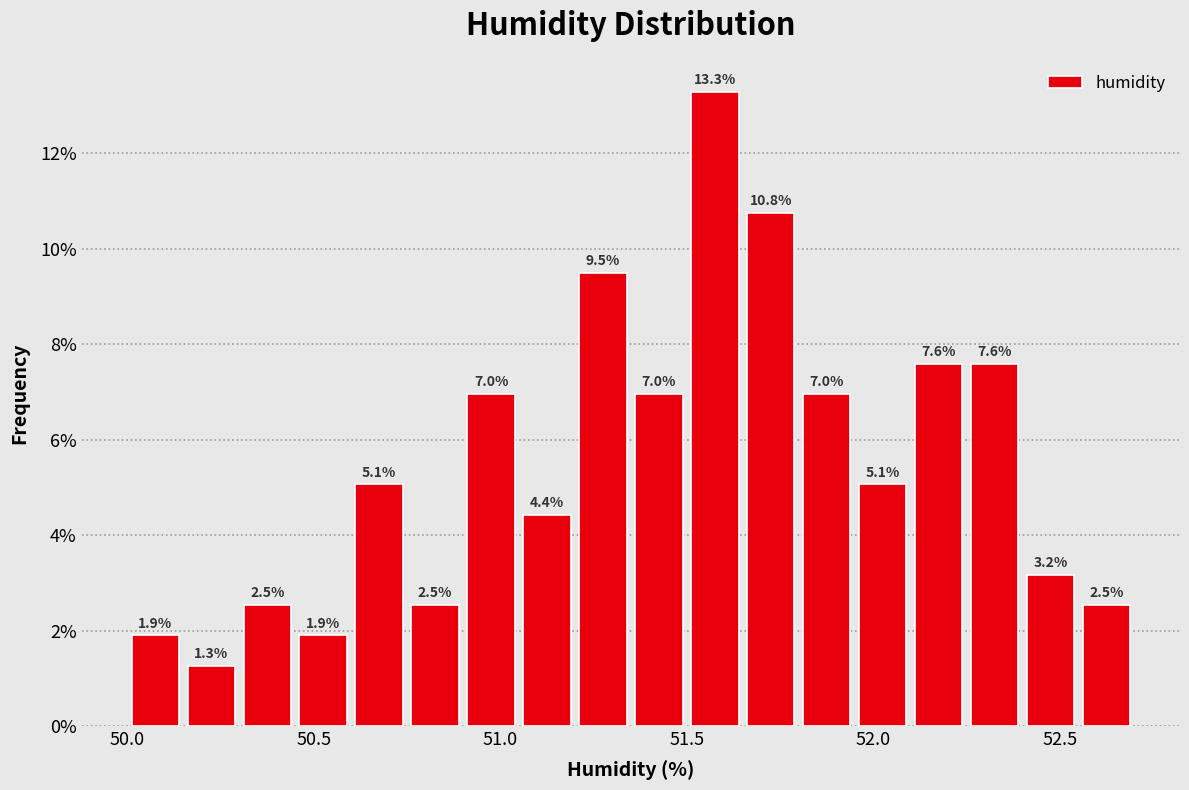

Read against the x-axis, roughly where is the centre of the tallest bar?

51.60